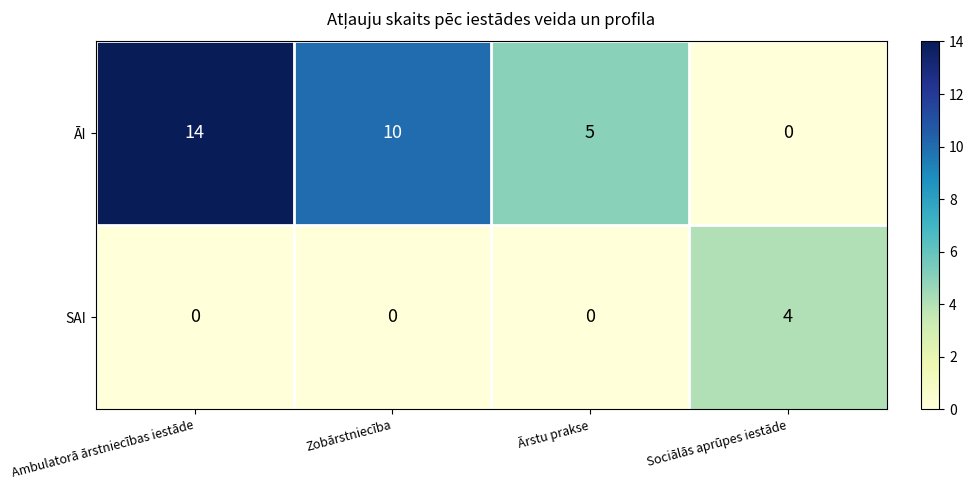

True or false: SAI has a value of 1 at Sociālās aprūpes iestāde.

False